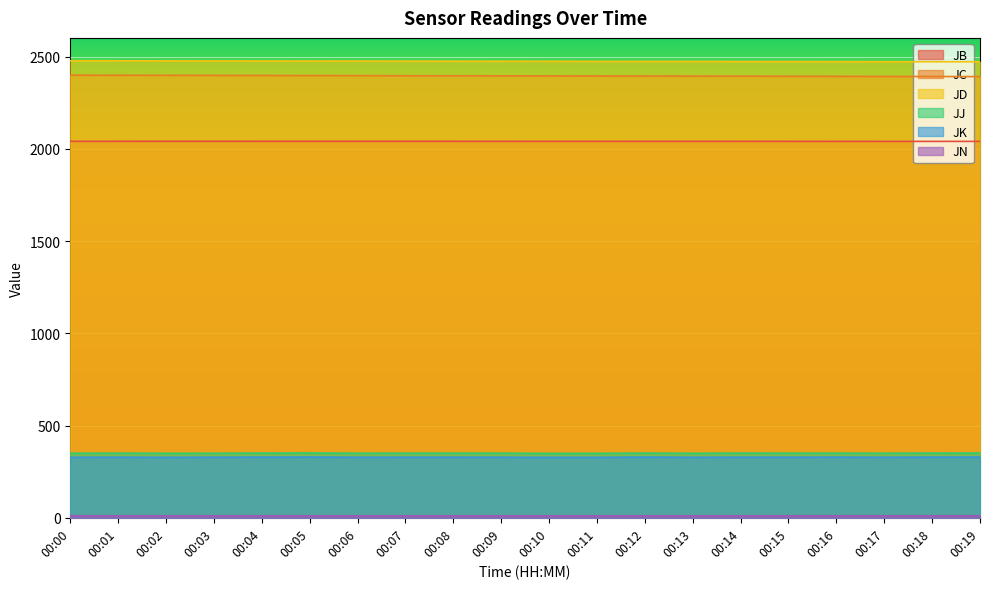

True or false: JN has a value of 10.8 at 00:02.

True